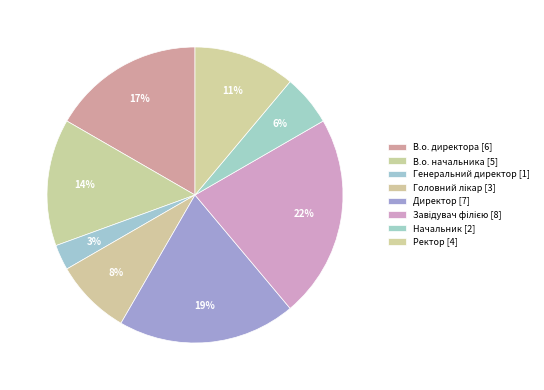

Is the sum of Ректор and Начальник greater than half?

No